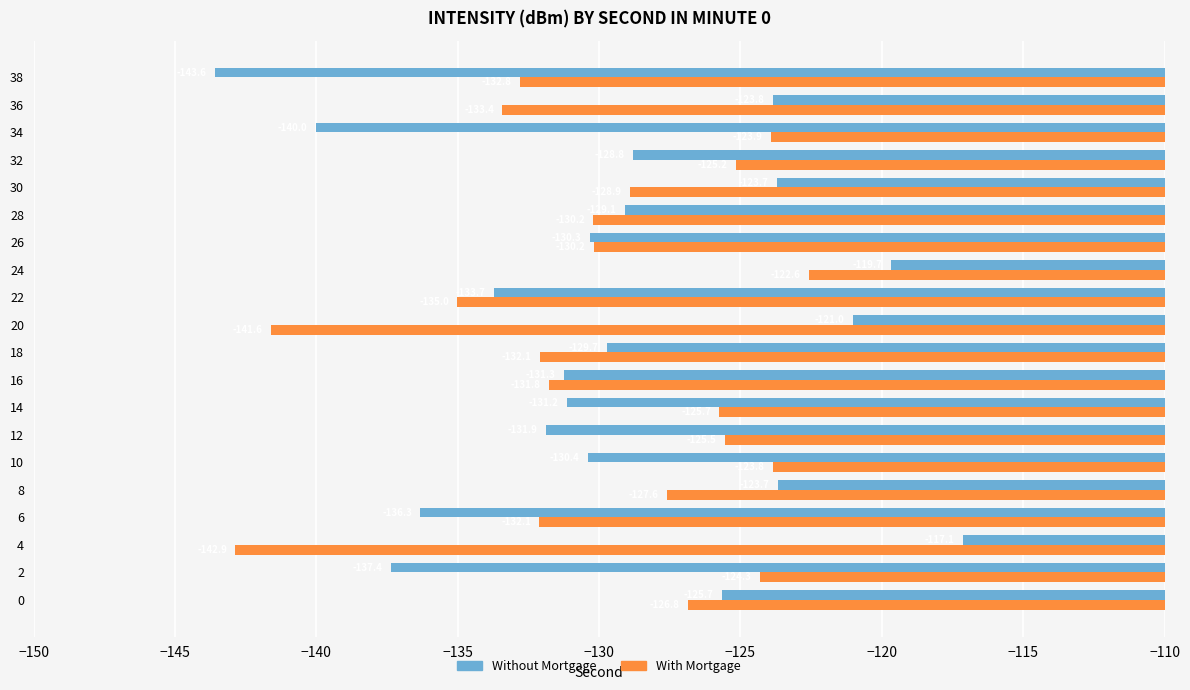

Read the With Mortgage value at 12.

-125.5